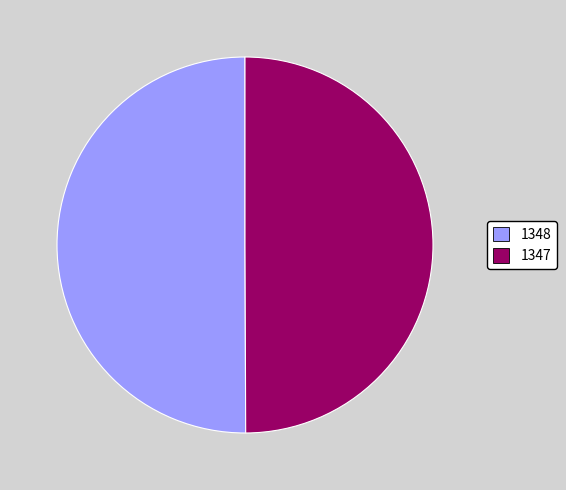

Approximately how many times larger is the value at 1347 compared to 1348?

1.0